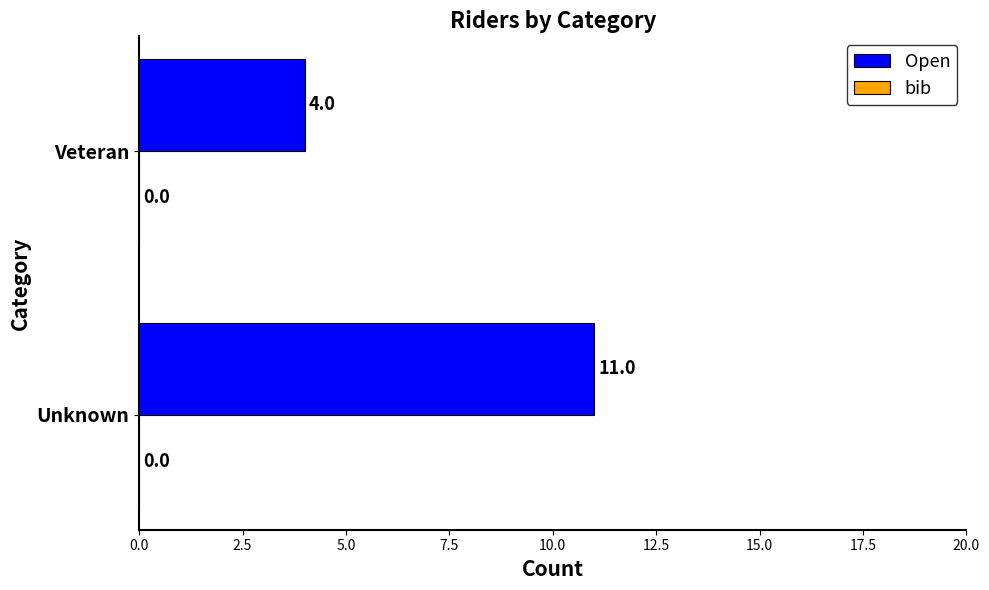

List the labels in order of value, smallest first.

Veteran, Unknown